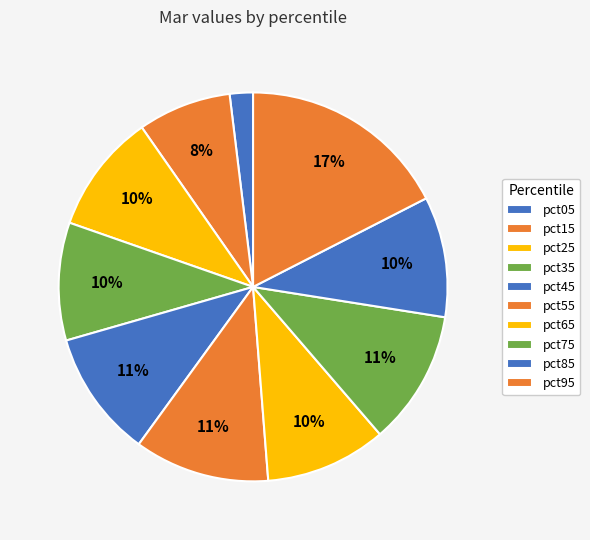

Does pct35 represent more than half of the total?

No